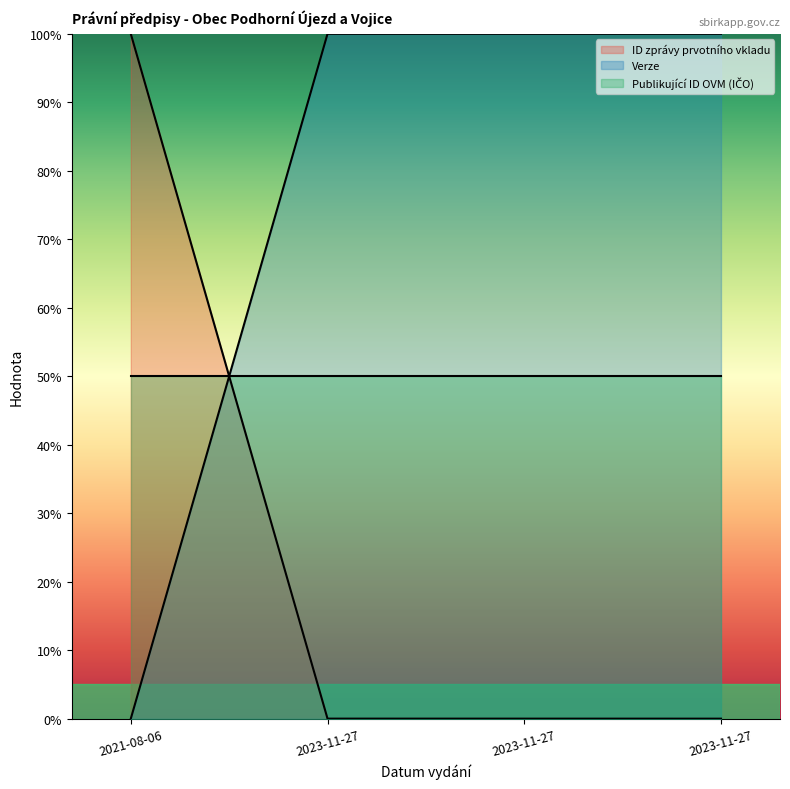

At which label does ID zprávy prvotního vkladu reach its minimum?

2023-11-27